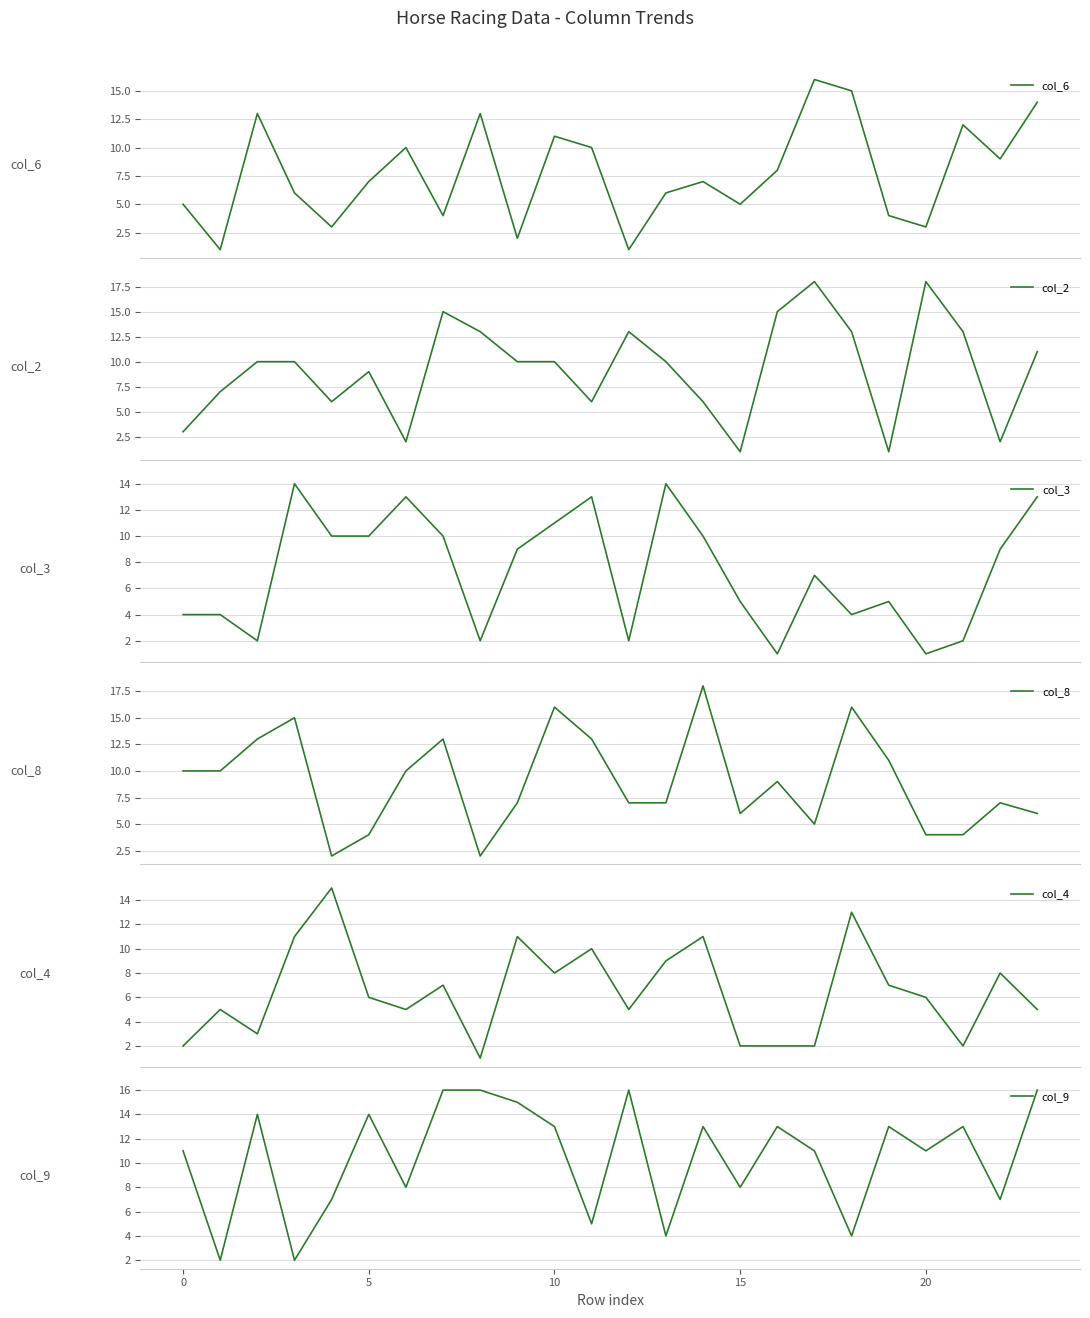

What is the difference between the maximum and second lowest values in the col_3 series?

13